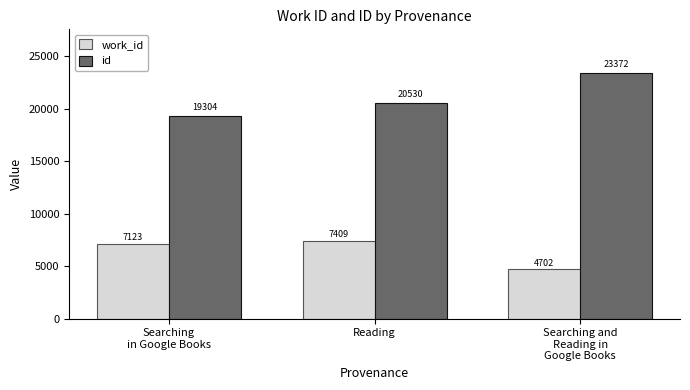

What are all the series names shown in the legend?

work_id, id